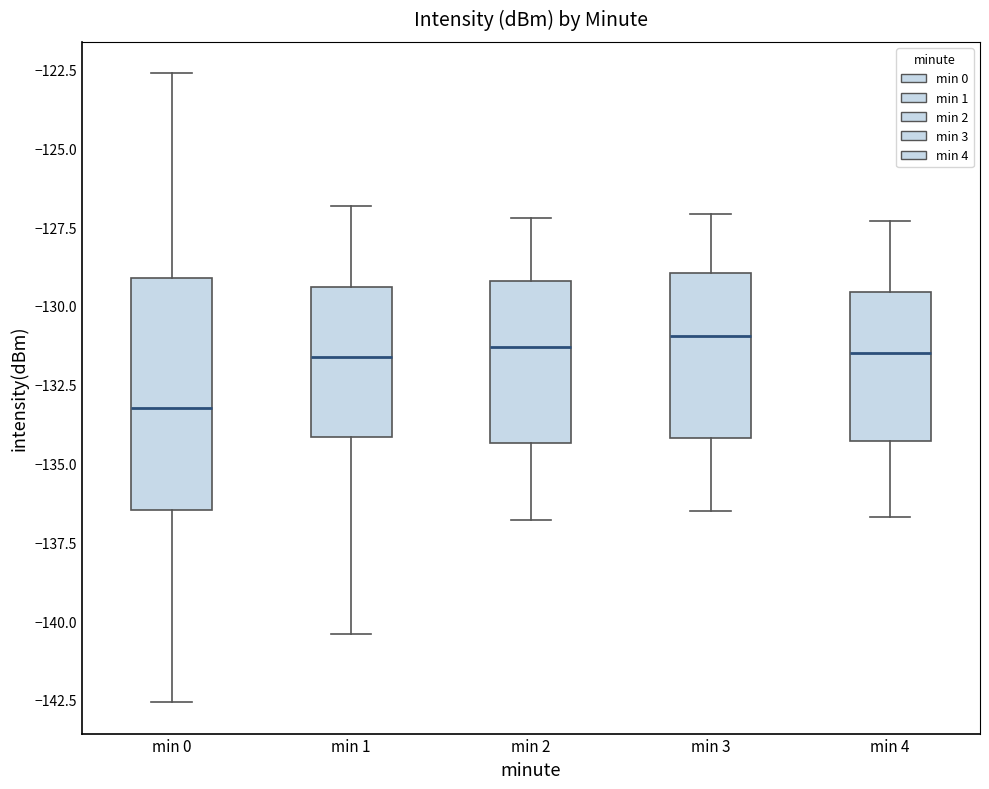

Comparing the boxes themselves (not the whiskers), which one is the tallest?

min 0